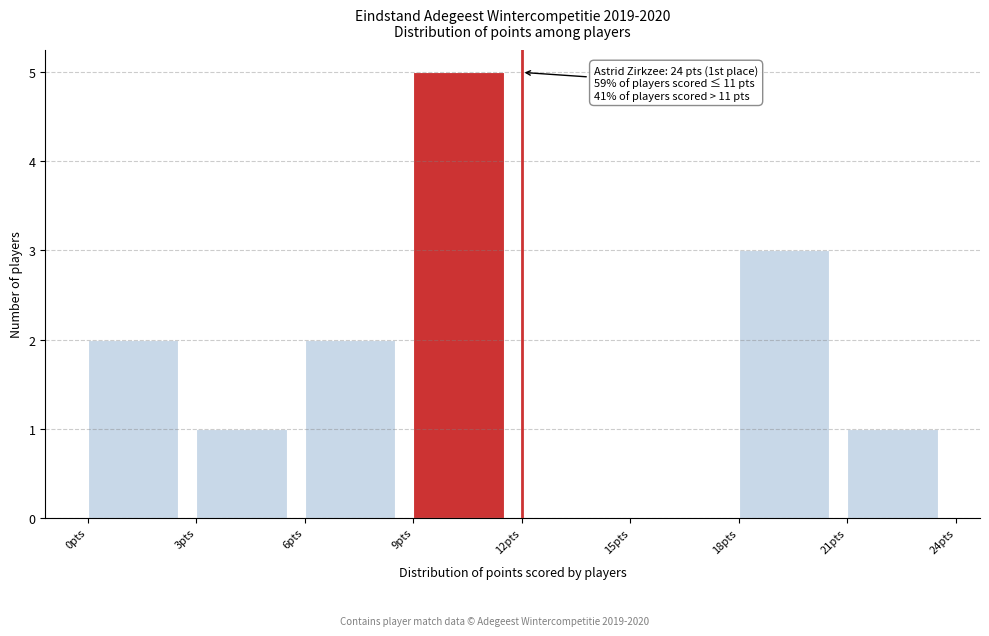

Over which range of the x-axis is the bar tallest?

9 to 12